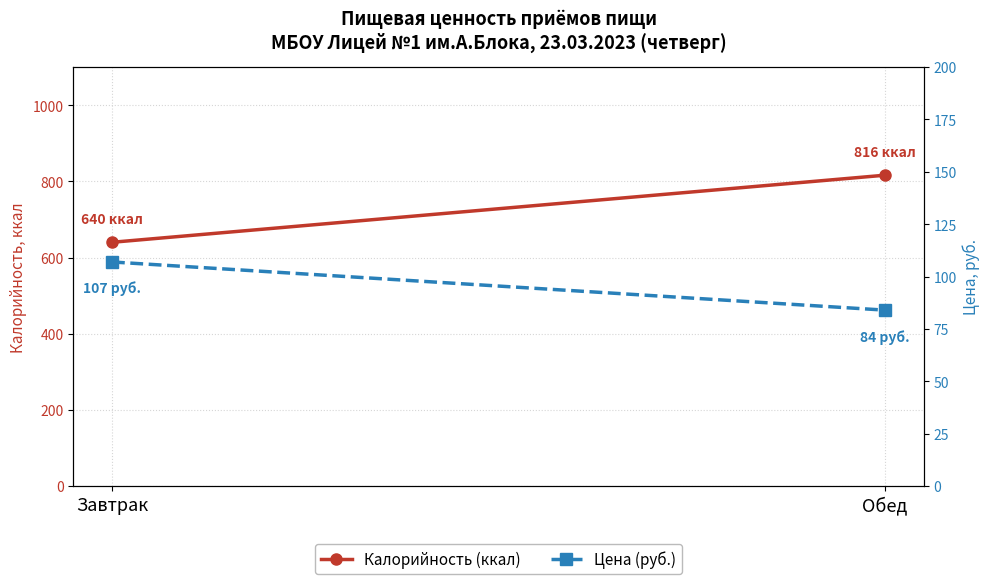

Where is Цена (руб.) nearest to the value 95?

Обед